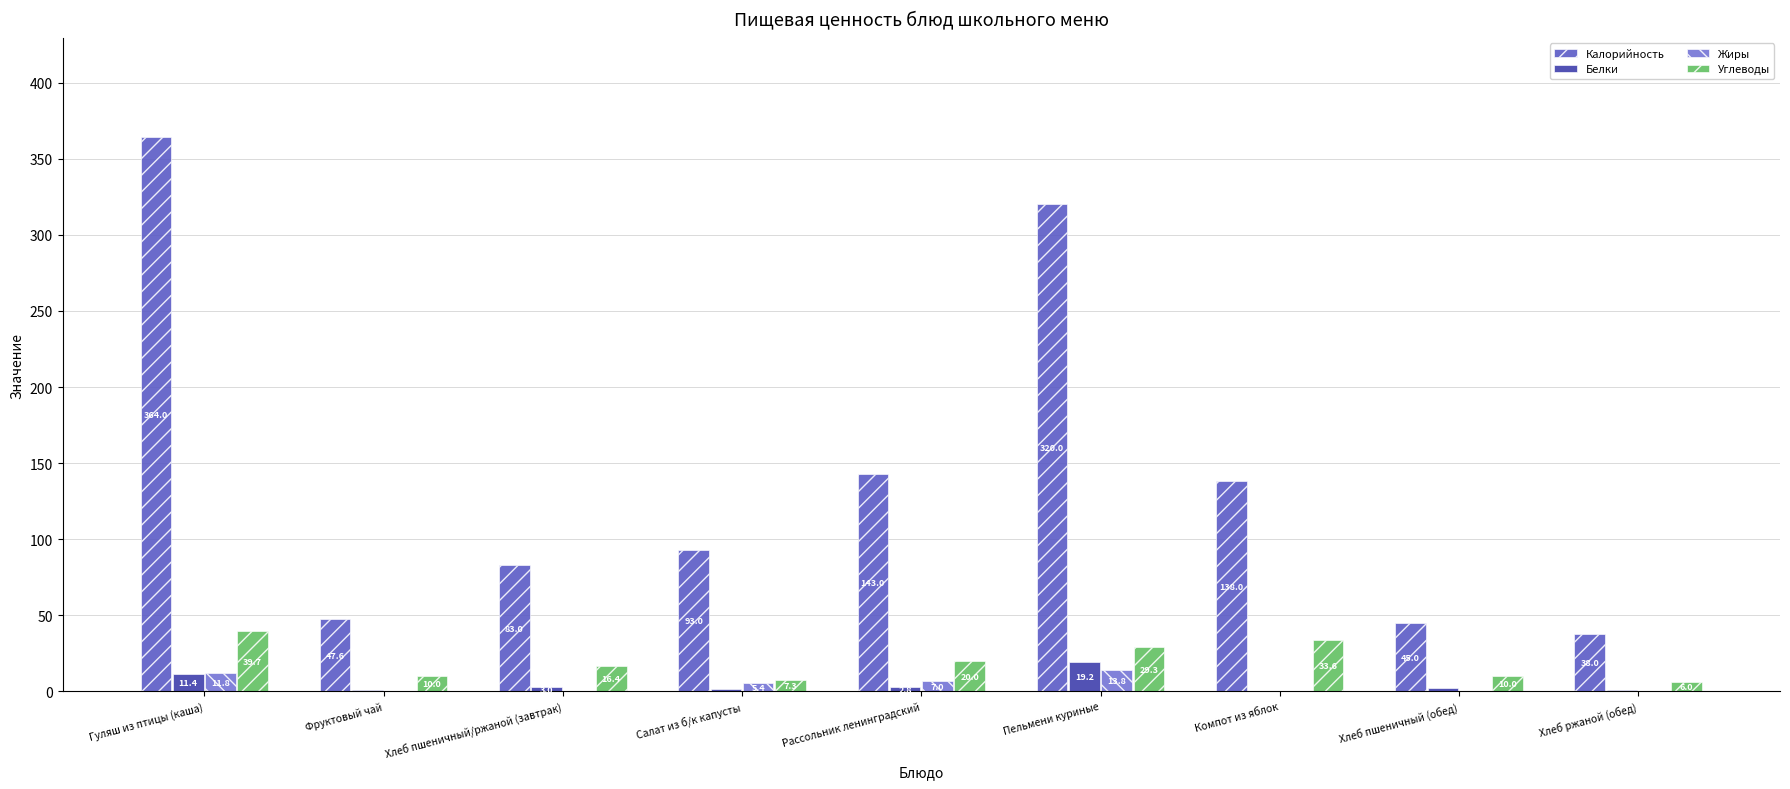

Are the bars grouped side by side (vs. stacked)?

Yes